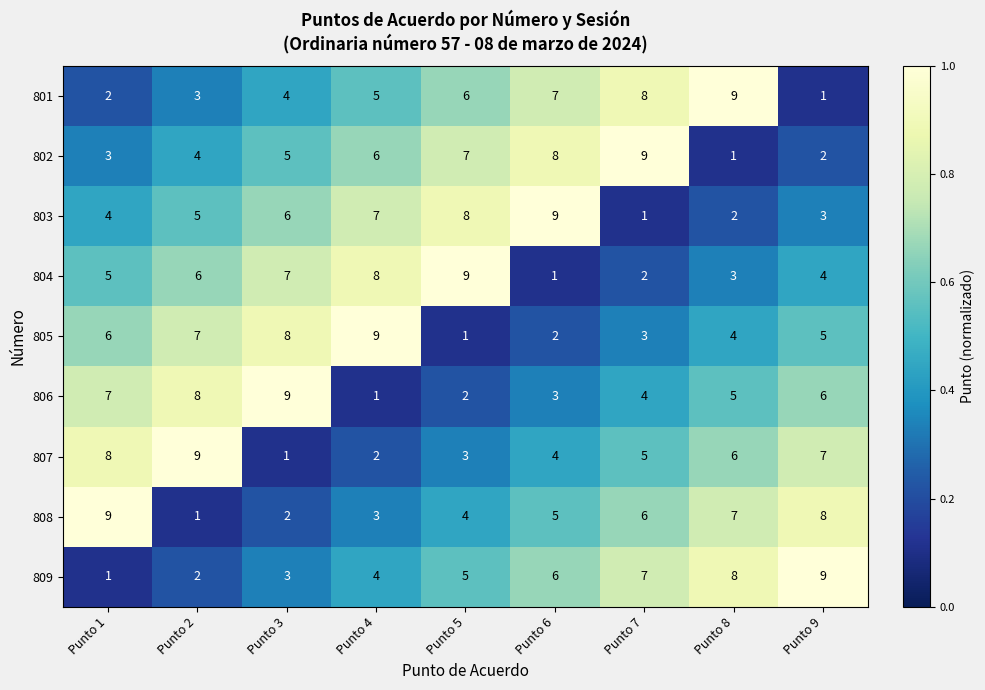

What is the total value across all series at Punto 7?

45